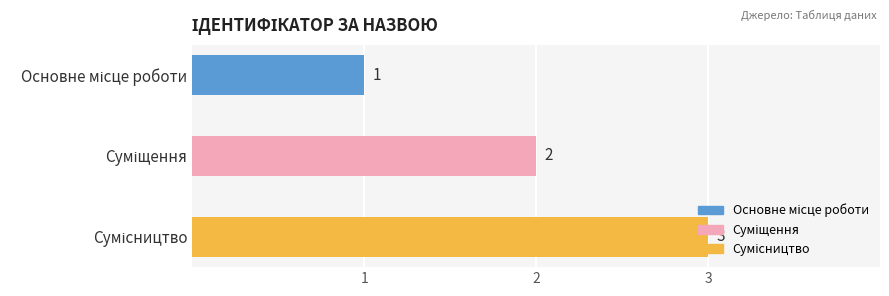

What is the maximum value shown in the chart?

3